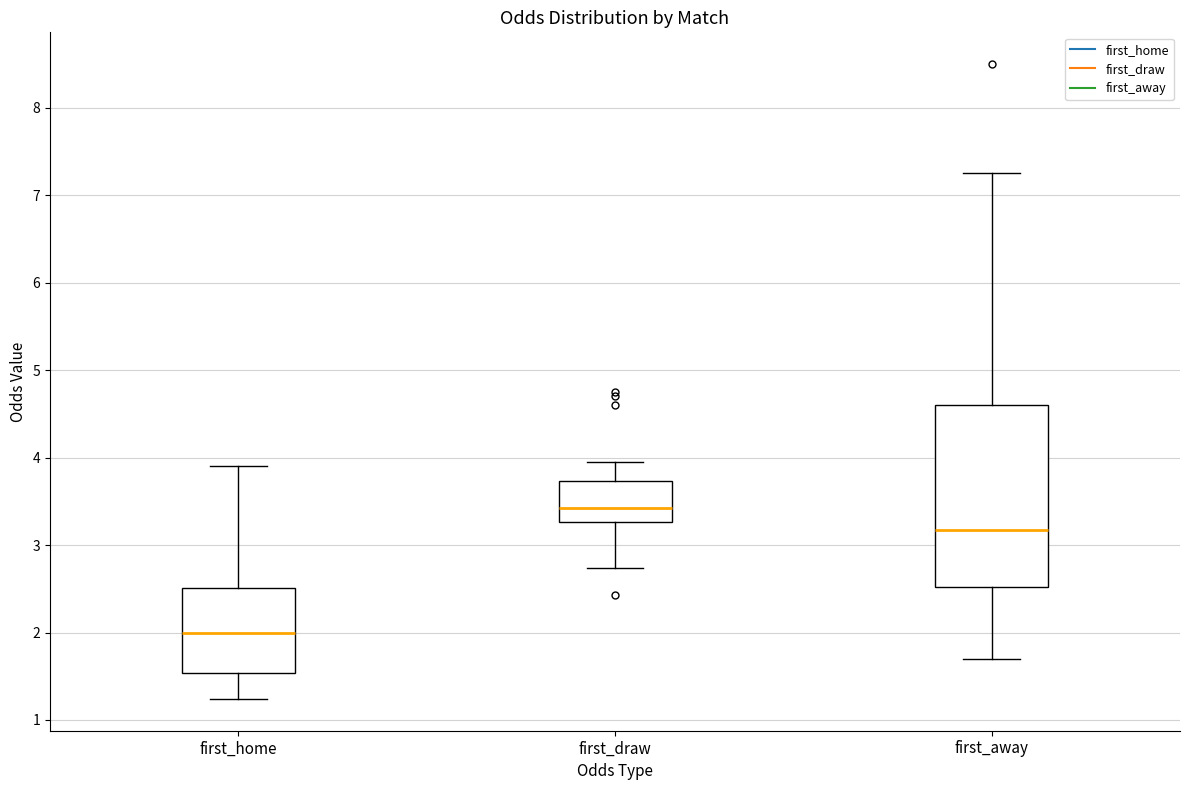

Reading left to right, read every box against the y-axis: the position of its median line, the range the box covers, and the ends of its whiskers. The values are not printed on the chart, so give them approximately, as read against the axis.

first_home: median 2.0, box 1.5 to 2.5, whiskers 1.2 to 3.9
first_draw: median 3.4, box 3.3 to 3.7, whiskers 2.7 to 4.0
first_away: median 3.2, box 2.5 to 4.6, whiskers 1.7 to 7.3